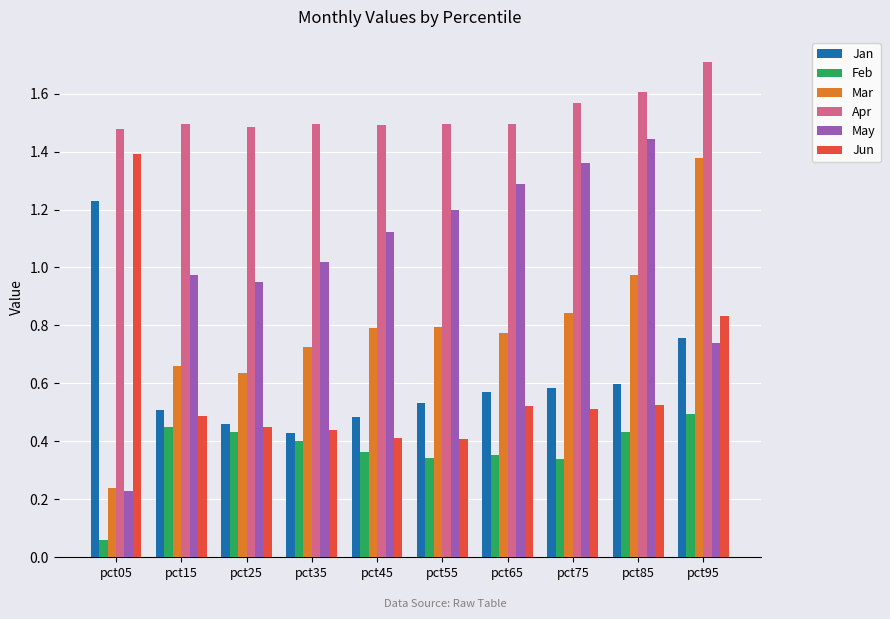

Which category has the highest value across all series?

pct95